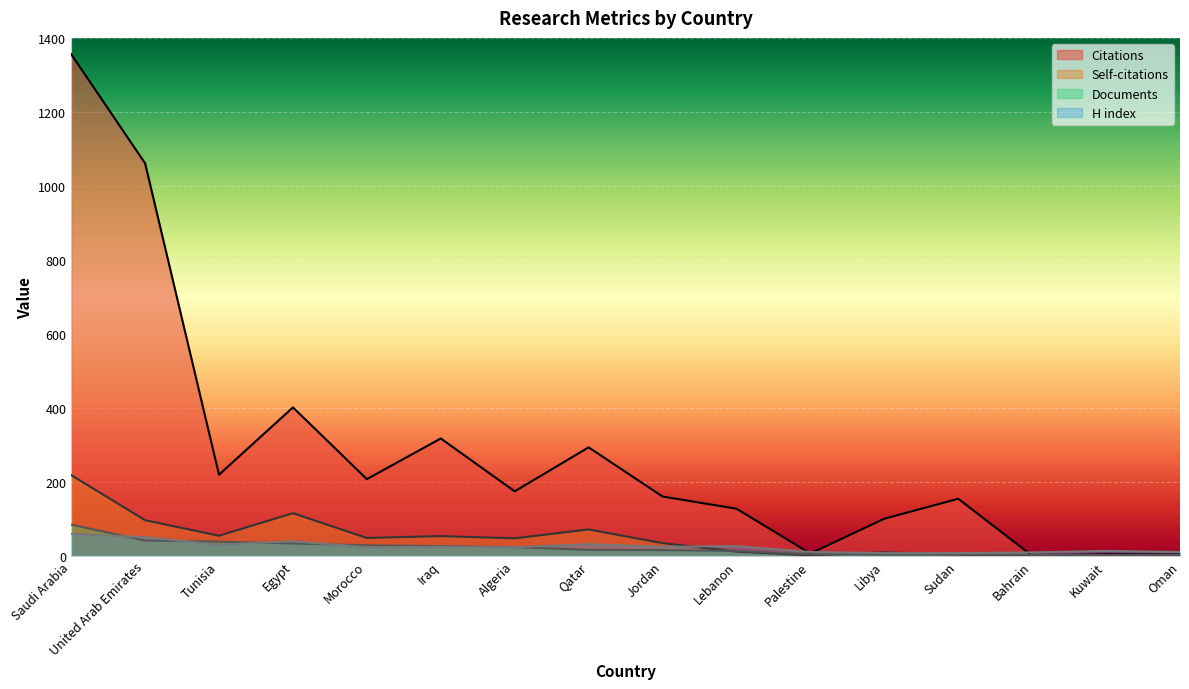

True or false: H index has a value of 10 at Oman.

True